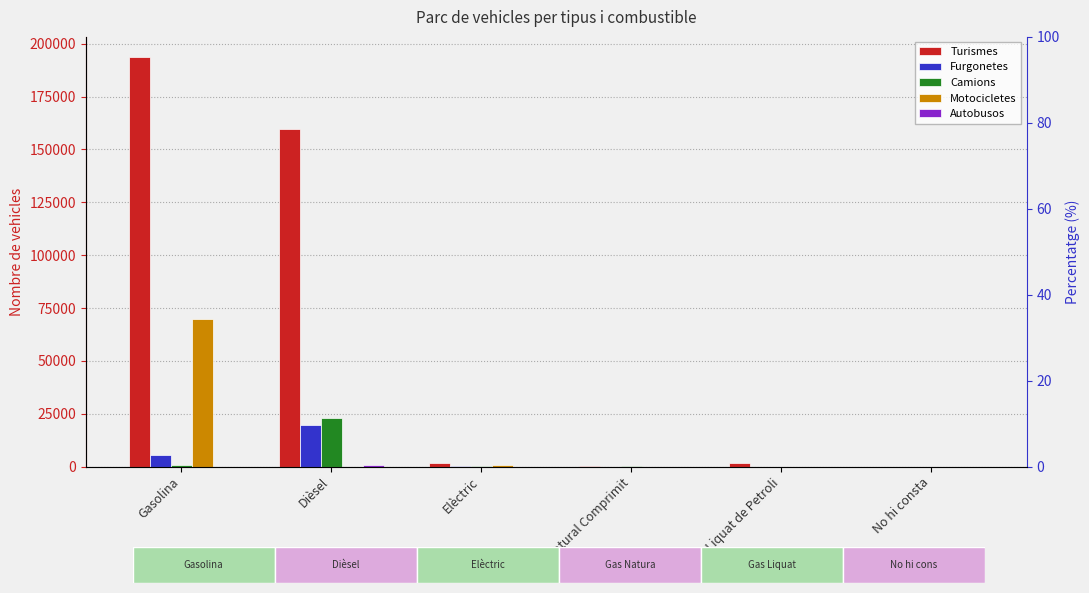

What is the spread (max minus min) of values at No hi consta?

41